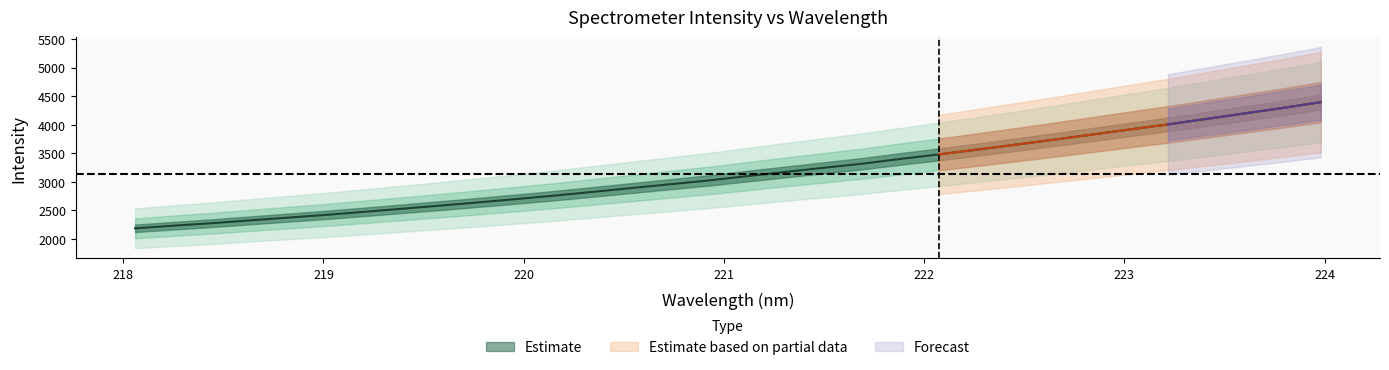

What is the difference between the maximum and minimum values?

2211.1